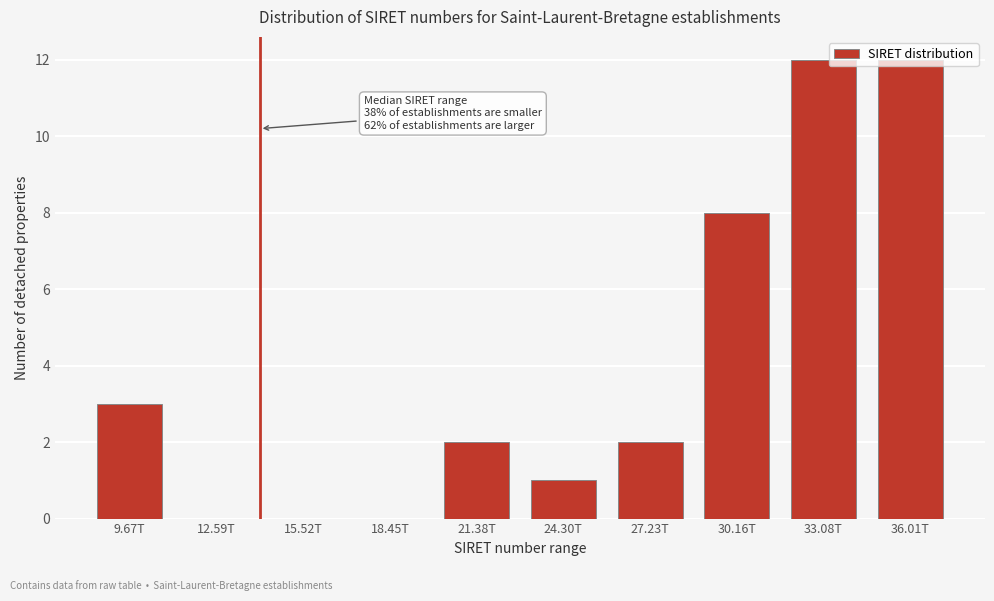

What is the sum of all values?

40